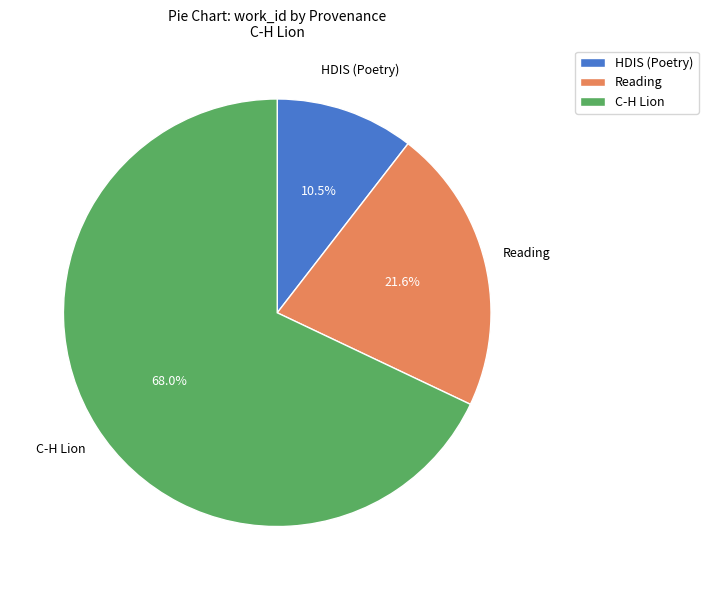

Combined, do HDIS (Poetry) and C-H Lion account for over 50%?

Yes